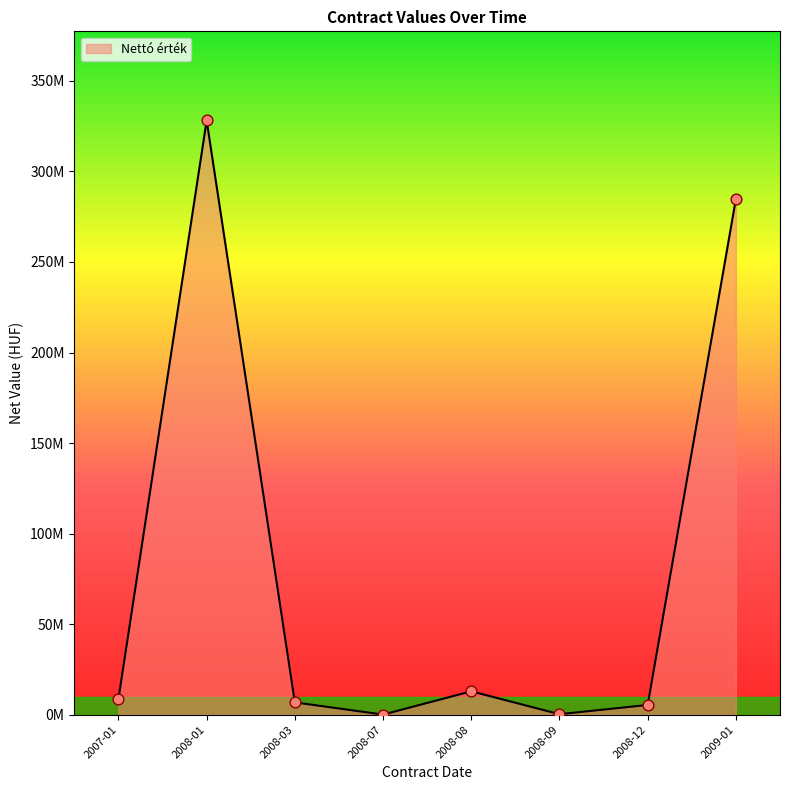

Between 2008-09 and 2009-01, which is larger?

2009-01